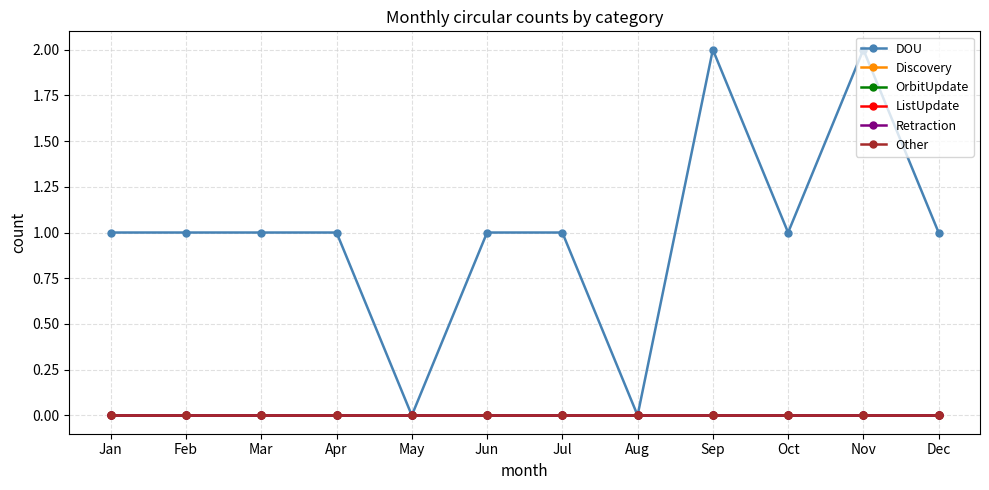

True or false: Retraction and Discovery intersect in this chart.

False